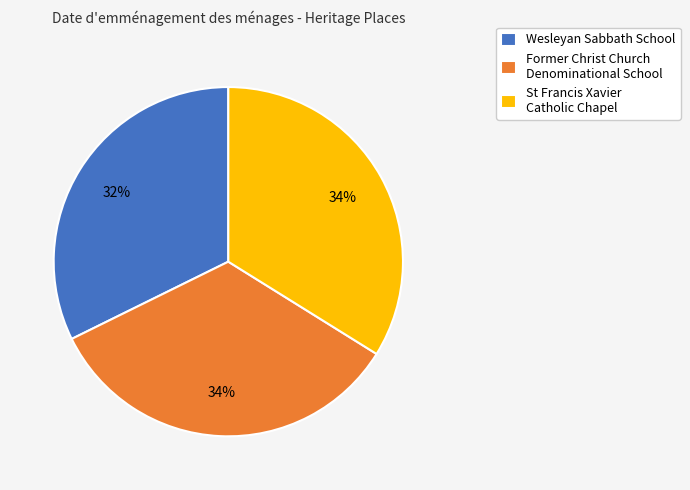

How many segments does this pie chart have?

3